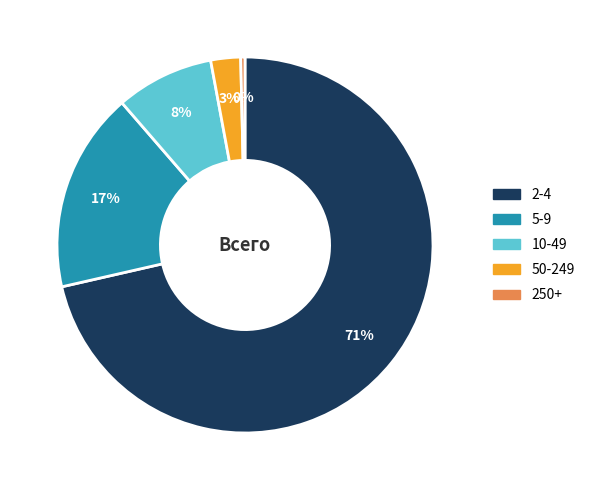

Rank the categories by value from highest to lowest.

2-4, 5-9, 10-49, 50-249, 250+